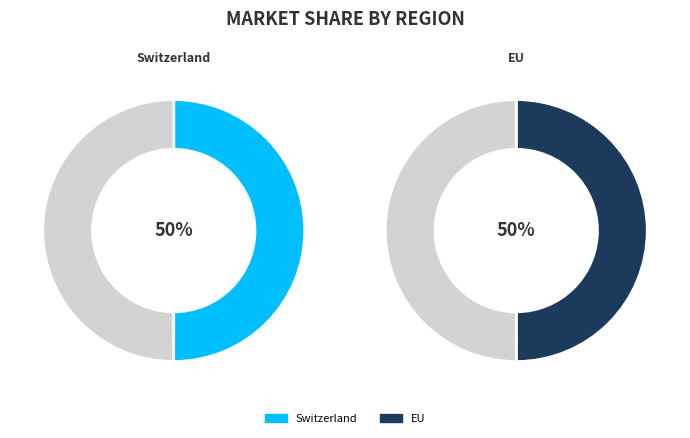

To the nearest percent, what percentage of the pie is Switzerland?

50%